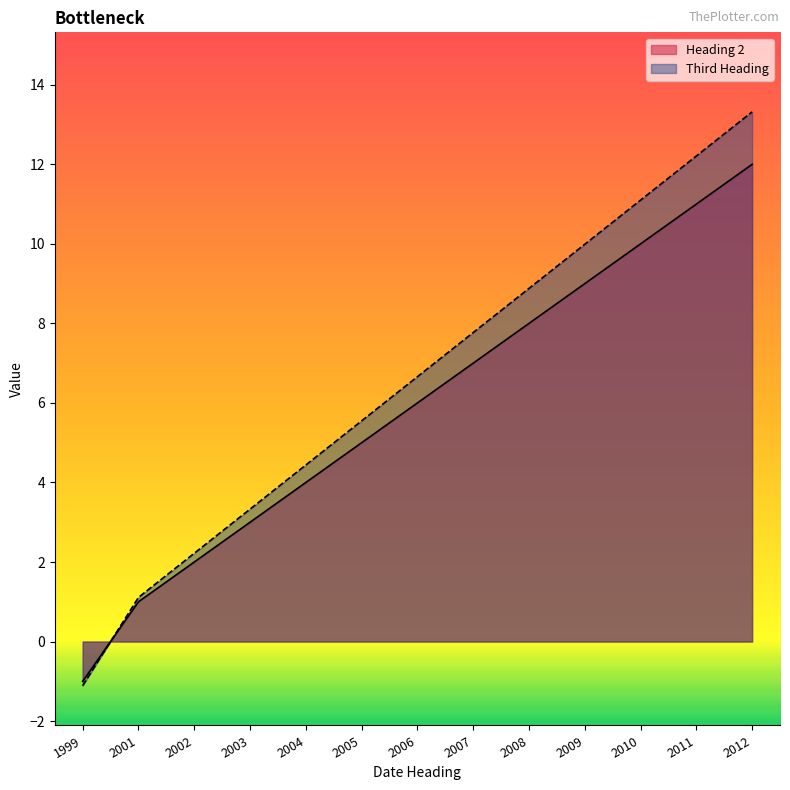

Rank the series by their average value, from lowest to highest.

Heading 2, Third Heading